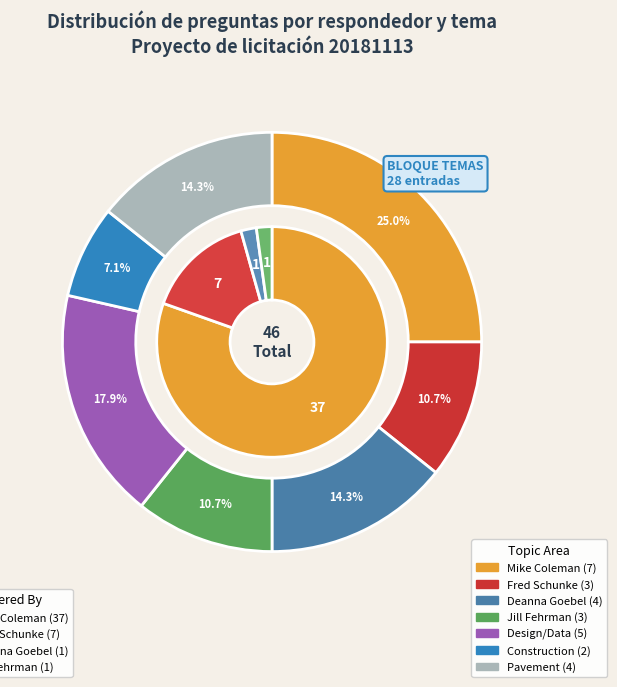

What percentage is the Construction slice, to the nearest percent?

7%